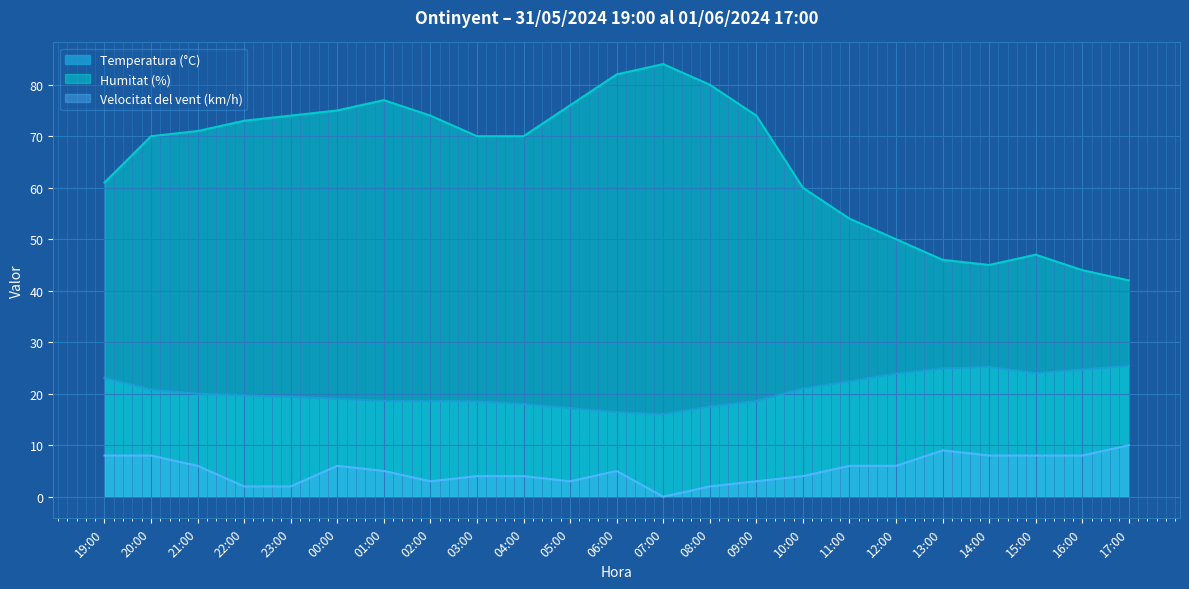

How many interior local peaks does the Humitat (%) series have?

3